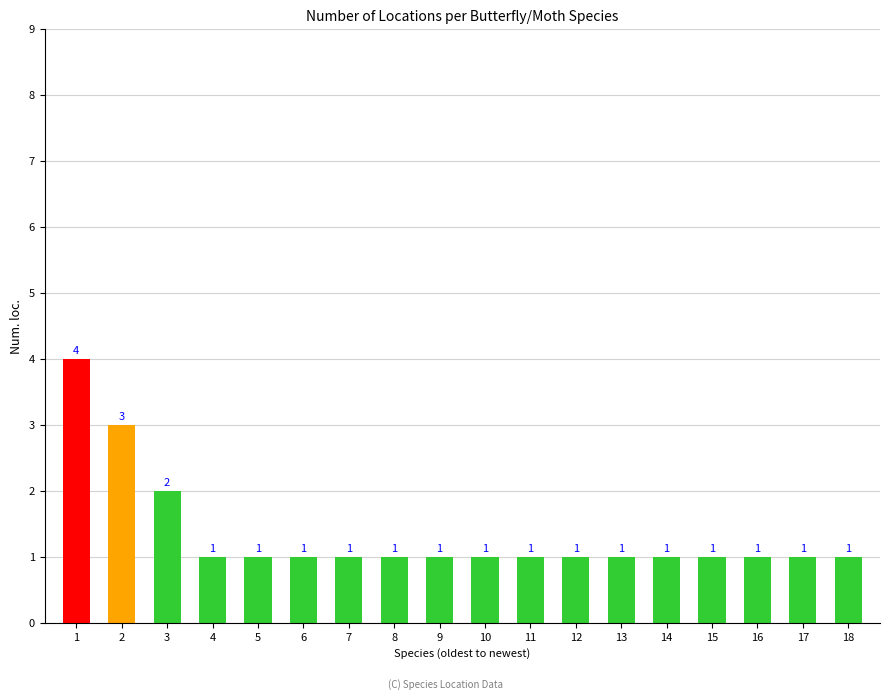

Approximately how many times larger is the value at 4 compared to 18?

1.0